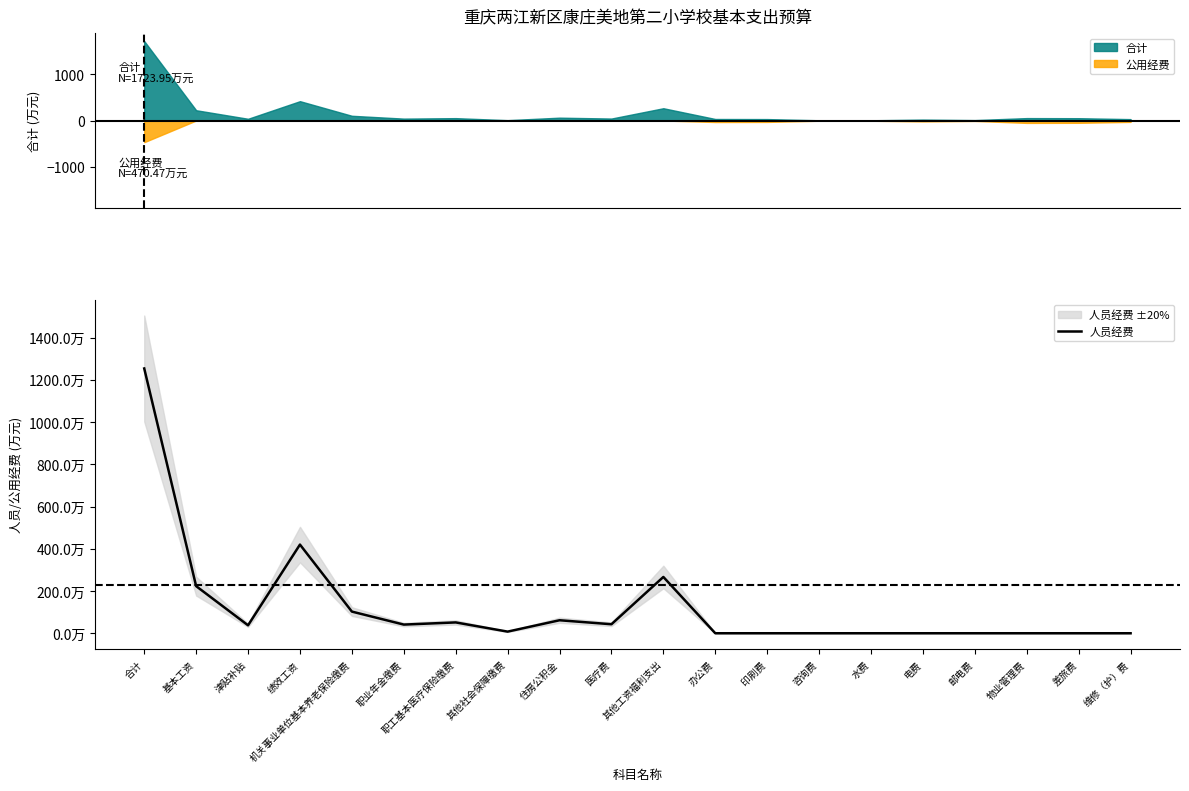

Where is the first local maximum?

绩效工资